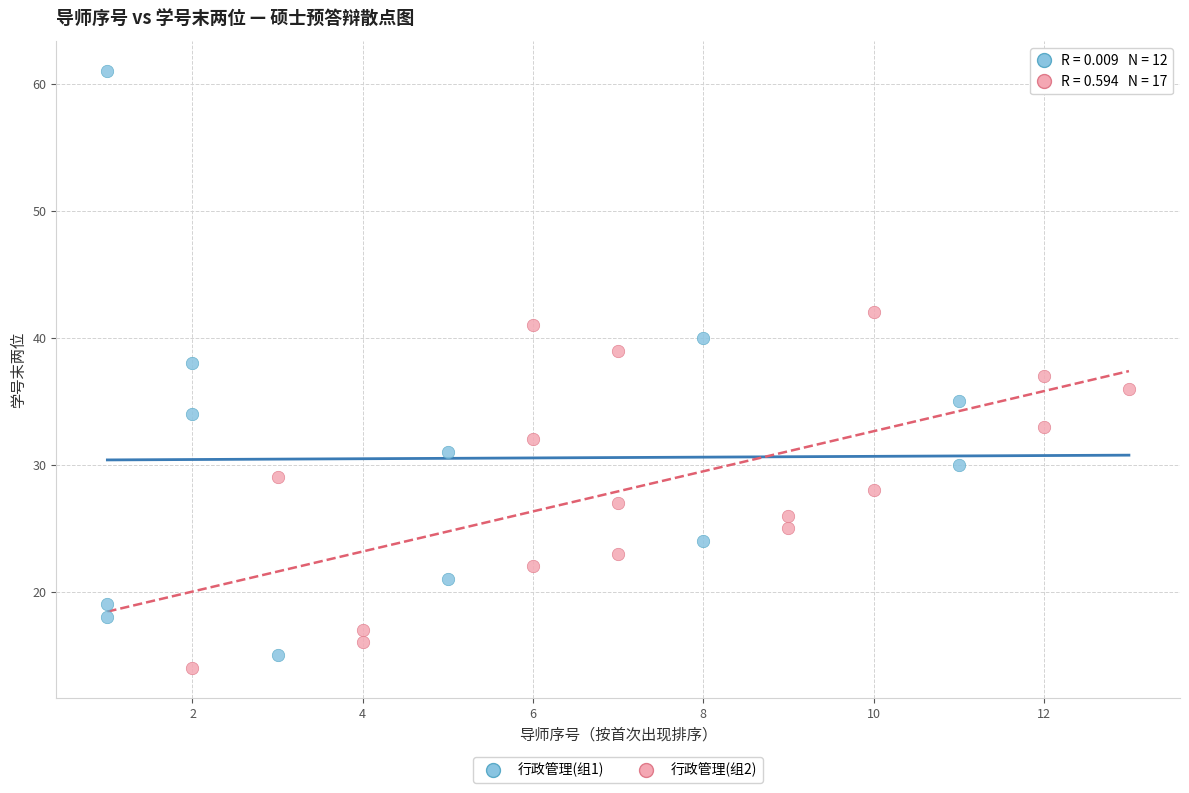

Which series has the largest Y range (max minus min)?

行政管理(组1)